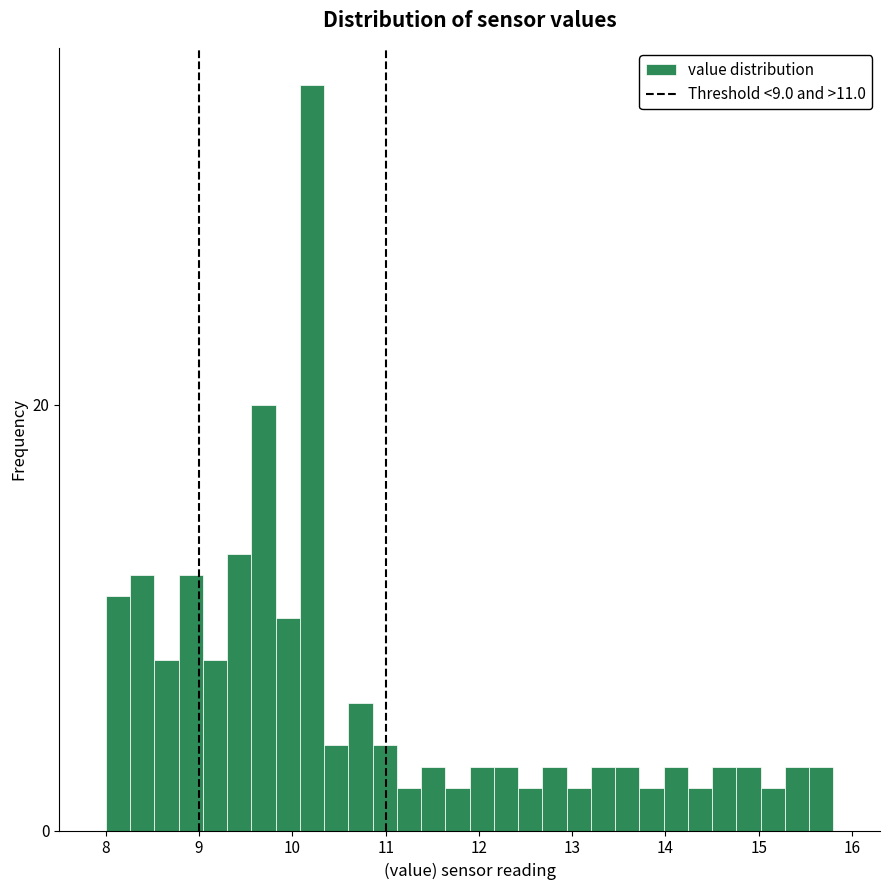

Read against the x-axis, roughly where is the centre of the tallest bar?

10.2